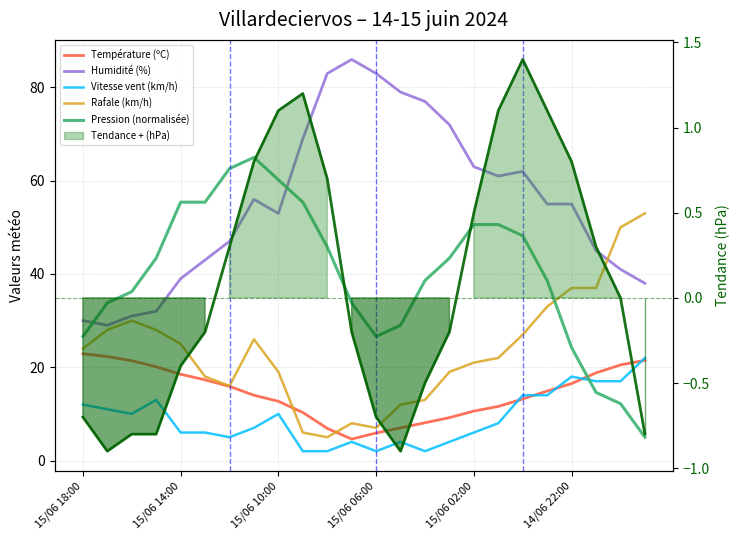

Which has a higher value, 13 or 7?

7